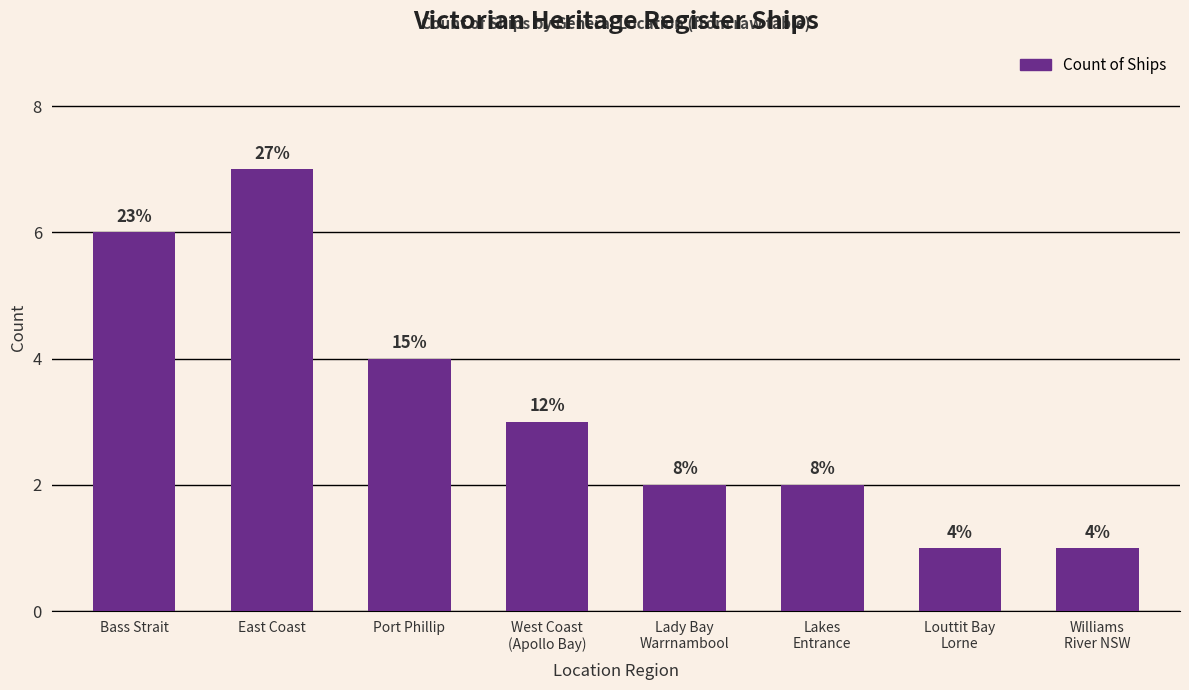

How many values are between 2 and 6?

5